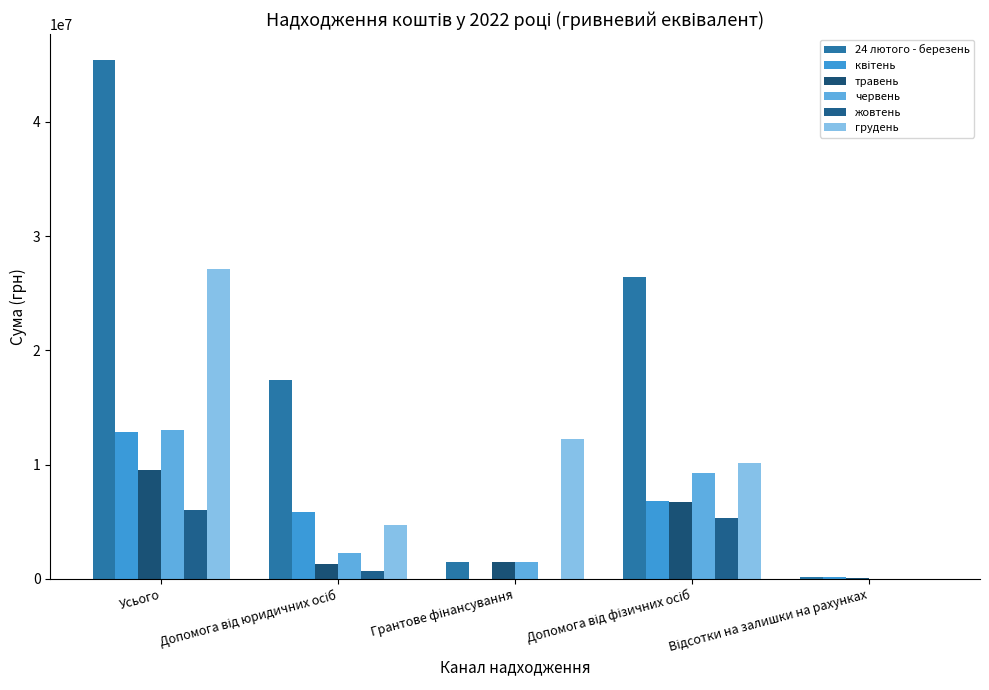

The value of грудень at Грантове фінансування is 19854289.1. True or false?

False